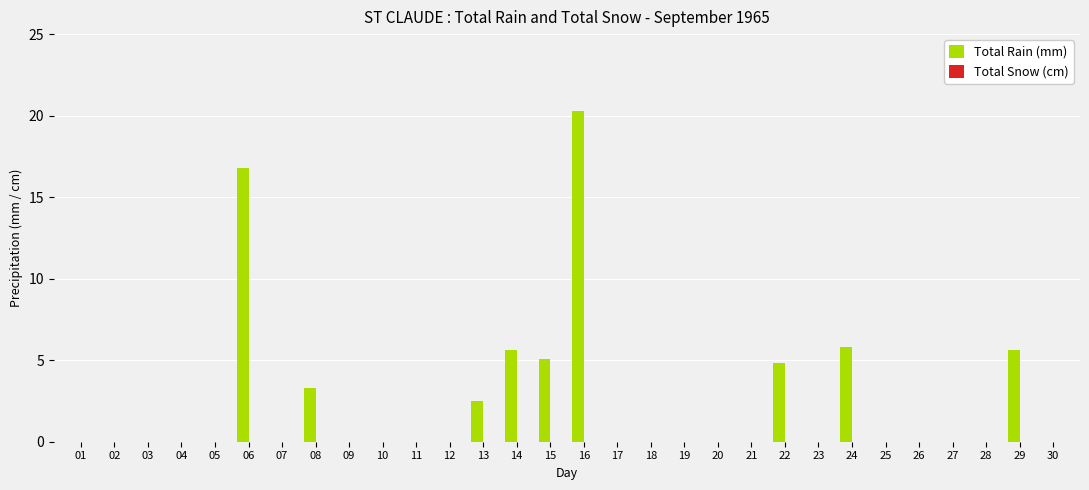

What is the change in value from 07 to 13?

+2.5